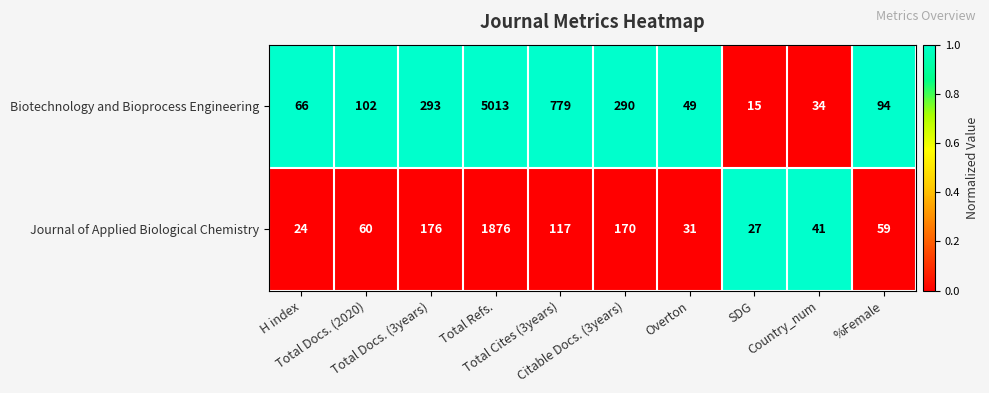

What is the greatest value displayed?

5013